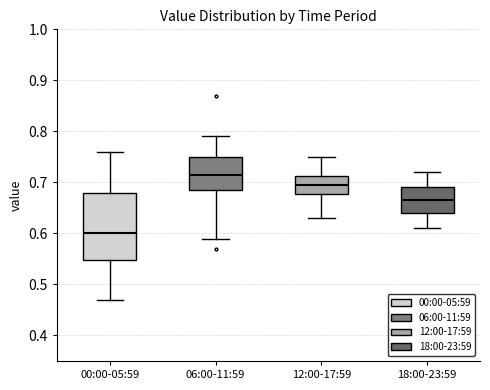

Which box has the lowest median line?

00:00-05:59